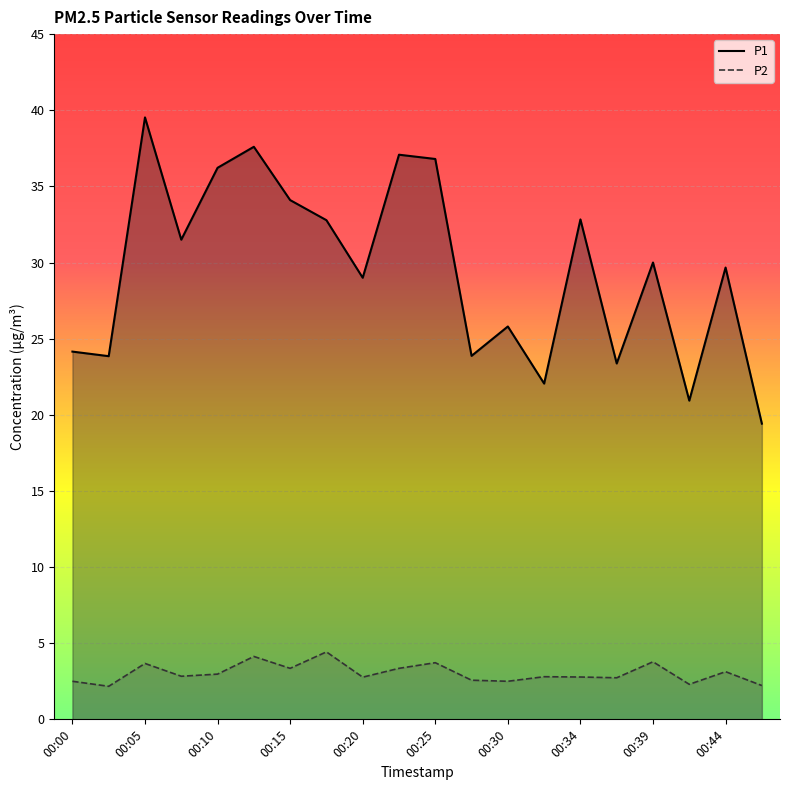

How many lines are shown in the chart?

2